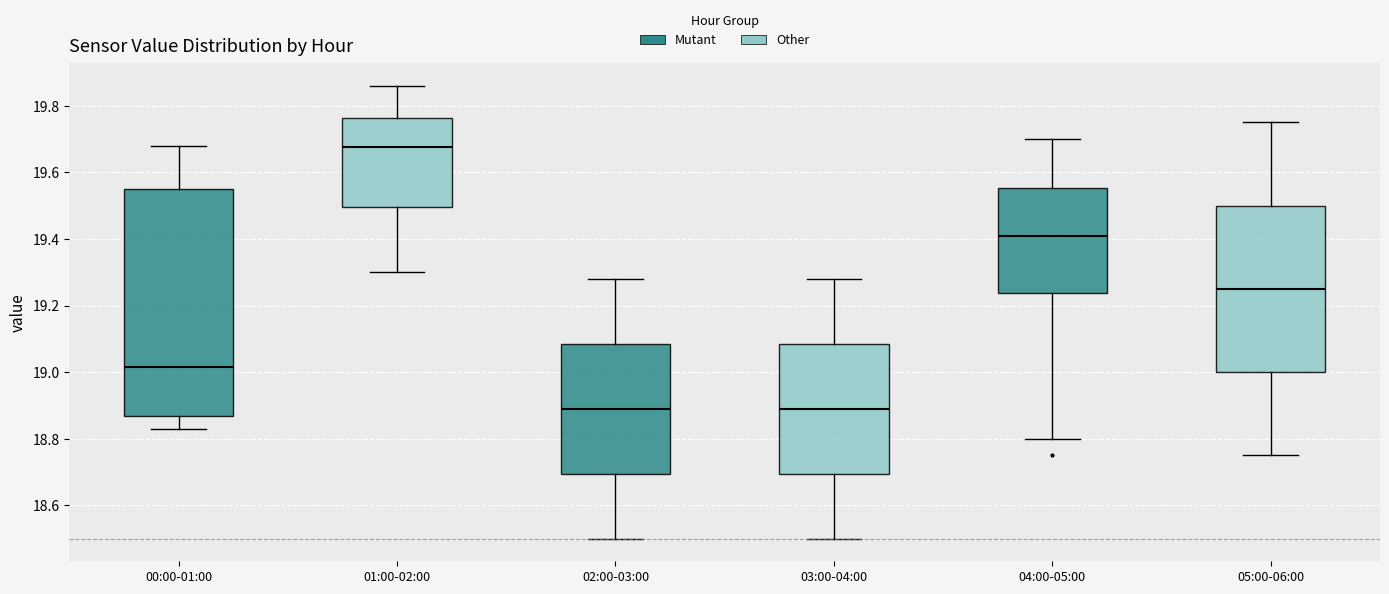

Reading left to right, transcribe this box plot: for each box, give where its median line is, the range the box spans, and where its two whiskers end, as read against the y-axis. The values are not printed on the chart, so give them approximately, as read against the axis.

00:00-01:00: median 19.02, box 18.86 to 19.56, whiskers 18.84 to 19.68
01:00-02:00: median 19.68, box 19.50 to 19.76, whiskers 19.30 to 19.86
02:00-03:00: median 18.90, box 18.70 to 19.08, whiskers 18.50 to 19.28
03:00-04:00: median 18.90, box 18.70 to 19.08, whiskers 18.50 to 19.28
04:00-05:00: median 19.42, box 19.24 to 19.56, whiskers 18.80 to 19.70
05:00-06:00: median 19.26, box 19.00 to 19.50, whiskers 18.76 to 19.76